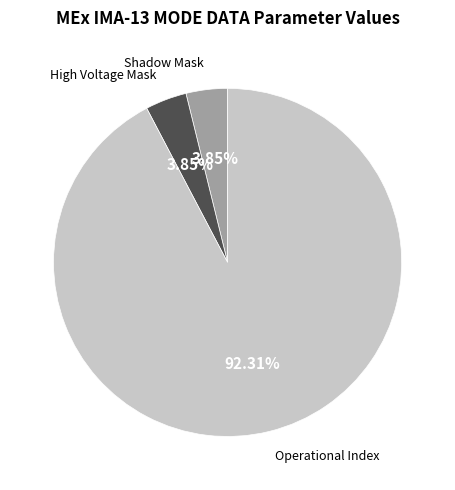

Is there a majority slice in this chart?

Yes